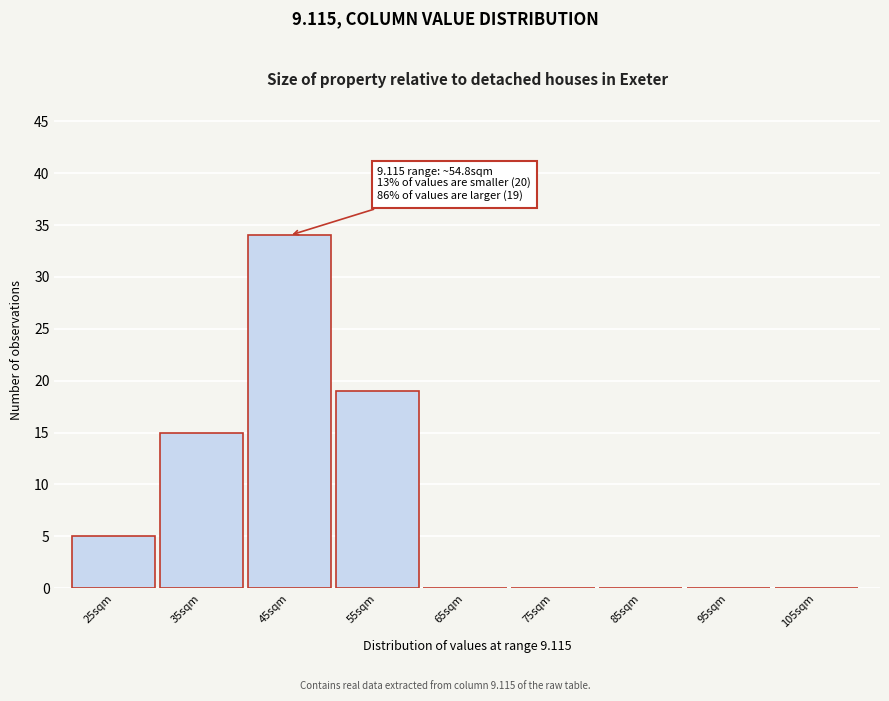

Reading left to right, list all the values displayed in this chart.

25sqm=5	35sqm=15	45sqm=34	55sqm=19	65sqm=0	75sqm=0	85sqm=0	95sqm=0	105sqm=0